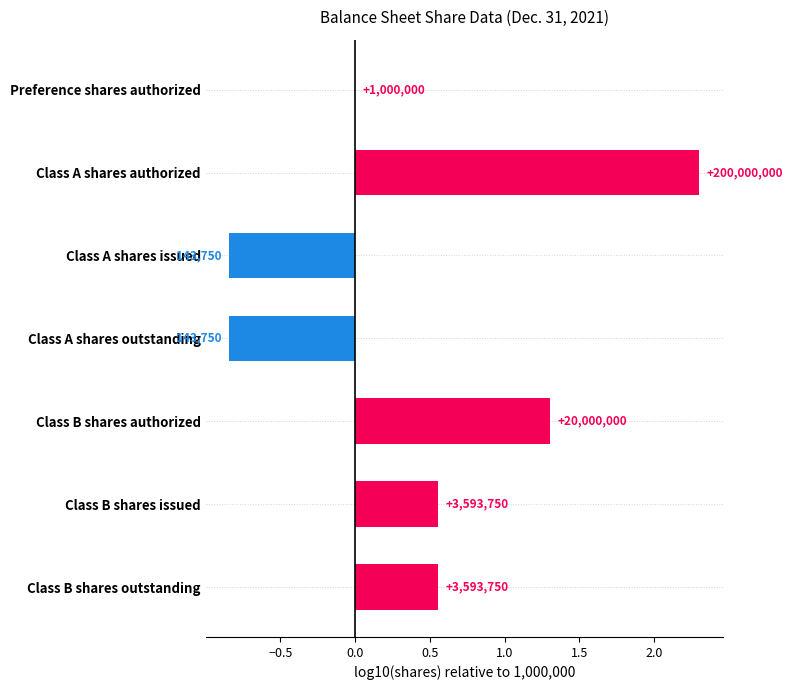

Are the bars horizontal?

Yes